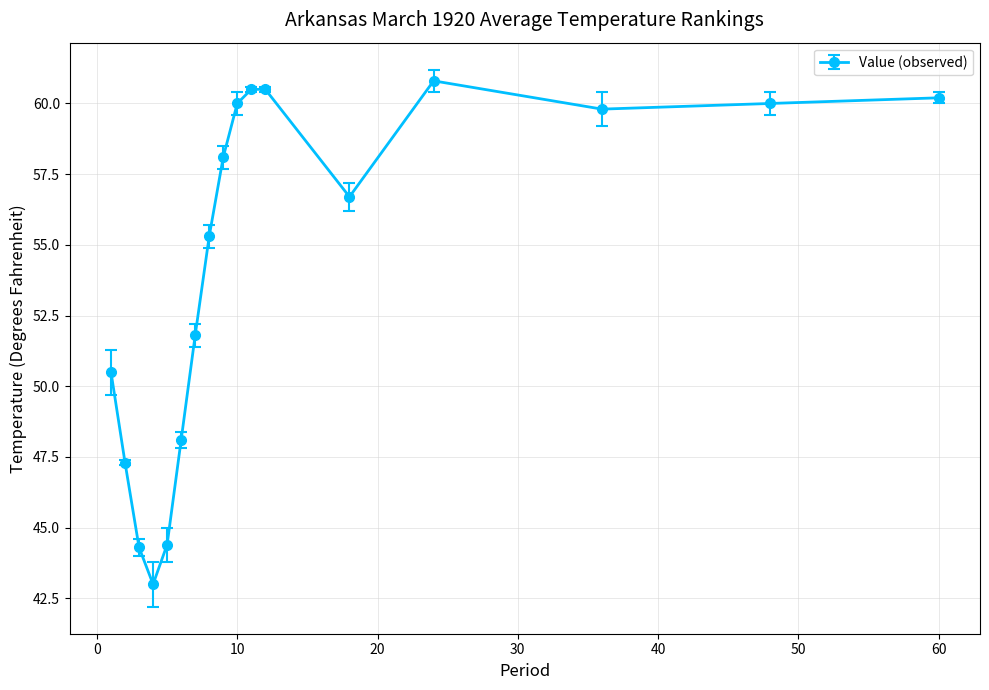

How many interior local valleys (lower than both neighbors) does the data have?

3